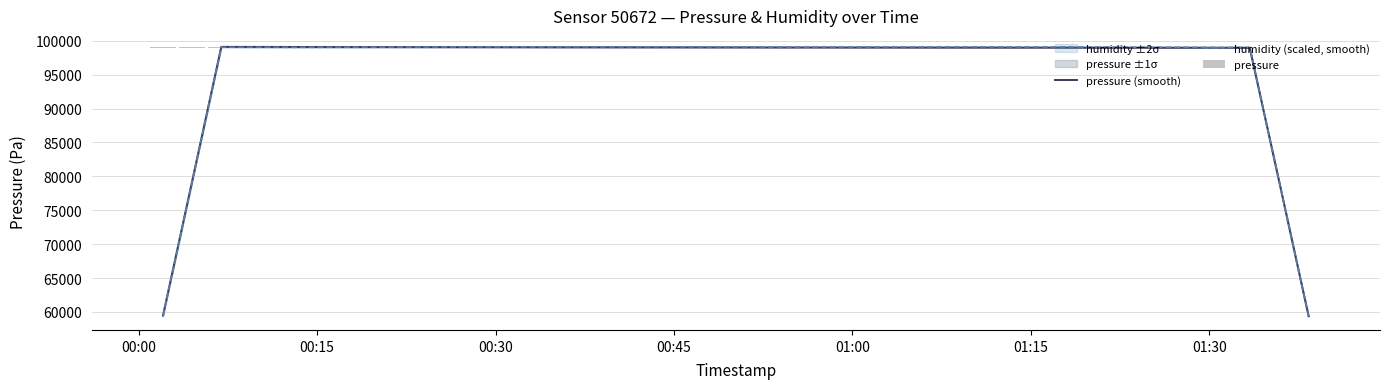

Read the pressure (smooth) value at 00:45.

99084.0